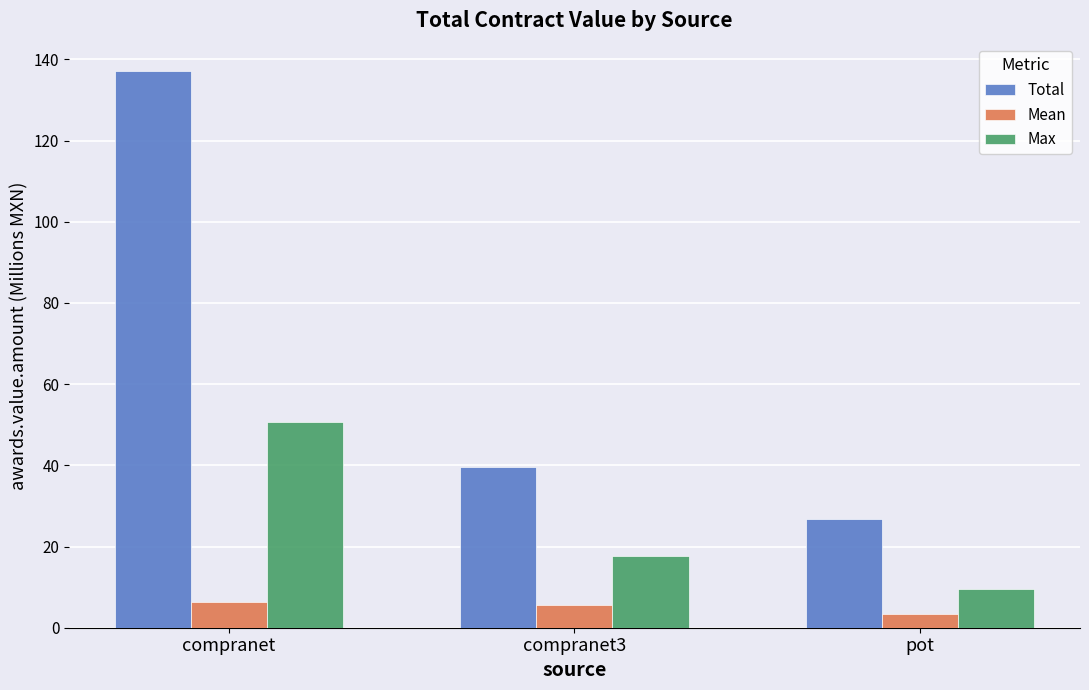

What is the difference between the maximum and minimum values in the Mean series?

2.9